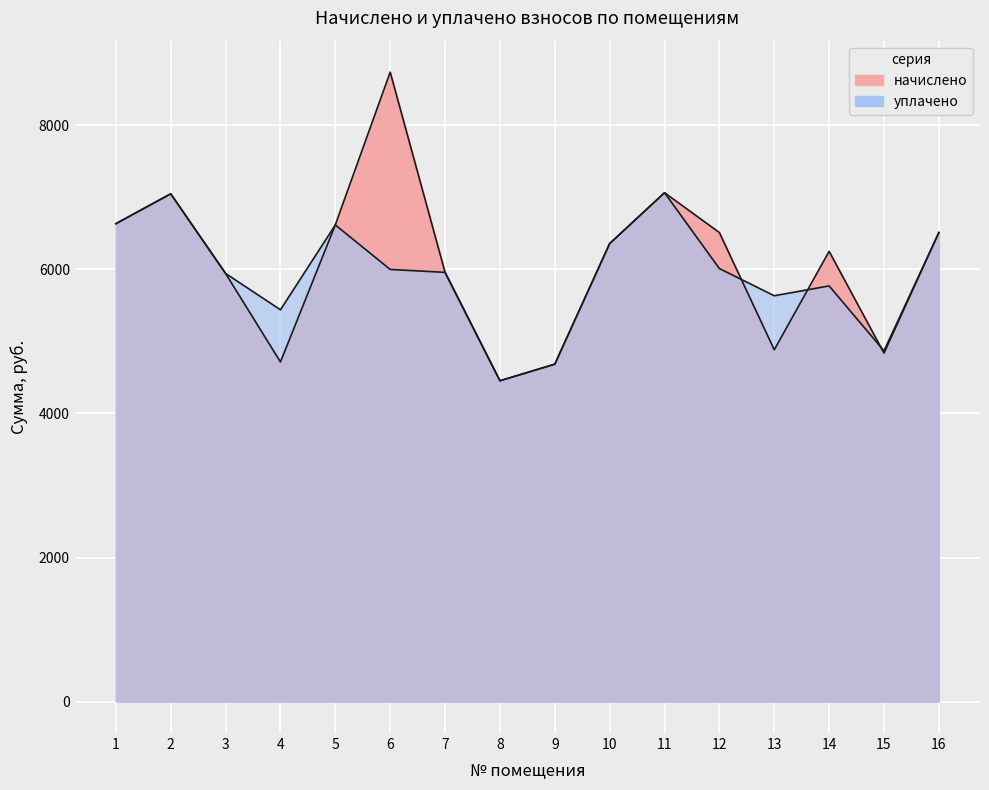

Which series has the largest range (max minus min)?

начислено